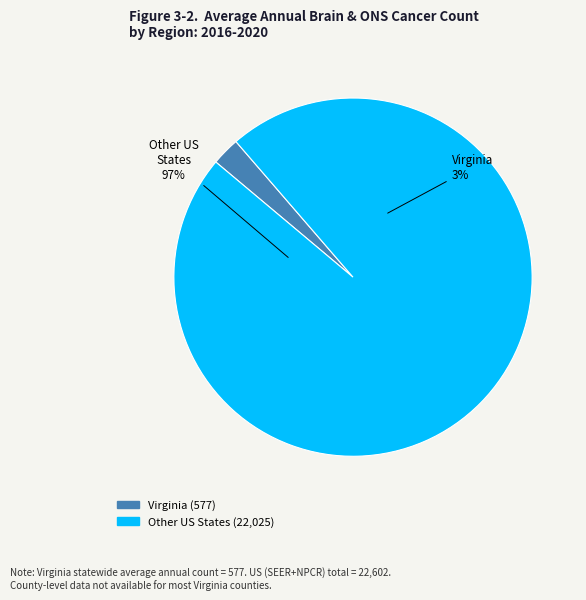

Which slice is the largest?

US (SEER+NPCR)